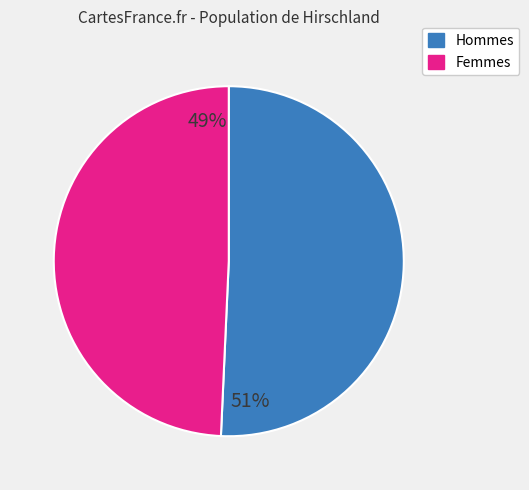

Is there a majority slice in this chart?

Yes